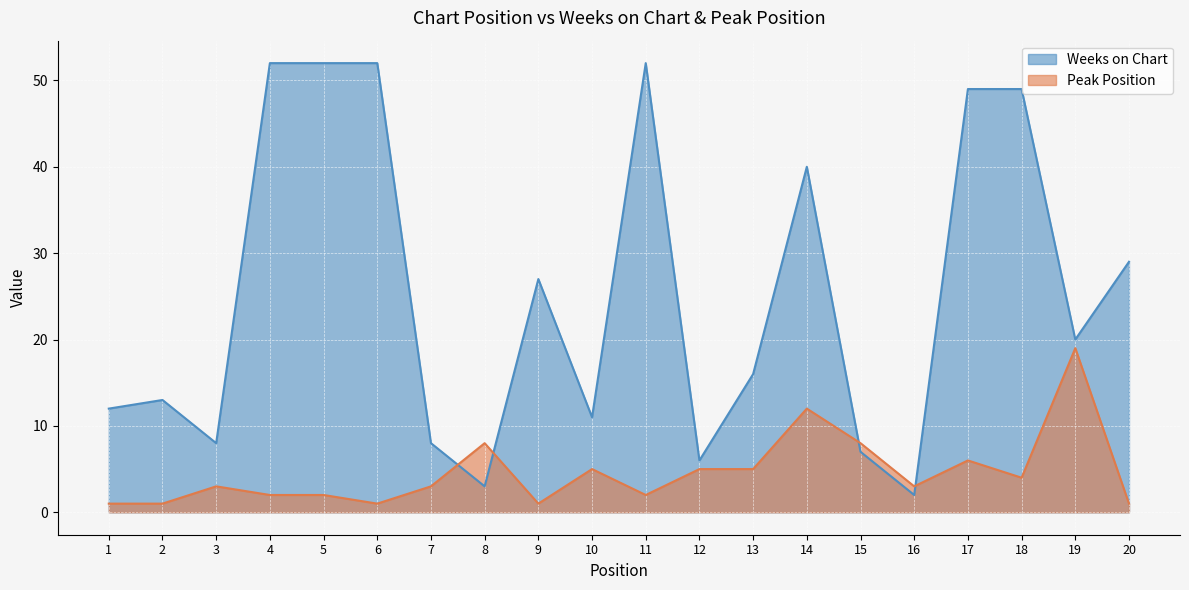

Reading left to right, extract all data points from this chart.

Weeks on Chart: 12	13	8	52	52	52	8	3	27	11	52	6	16	40	7	2	49	49	20	29
Peak Position: 1	1	3	2	2	1	3	8	1	5	2	5	5	12	8	3	6	4	19	1